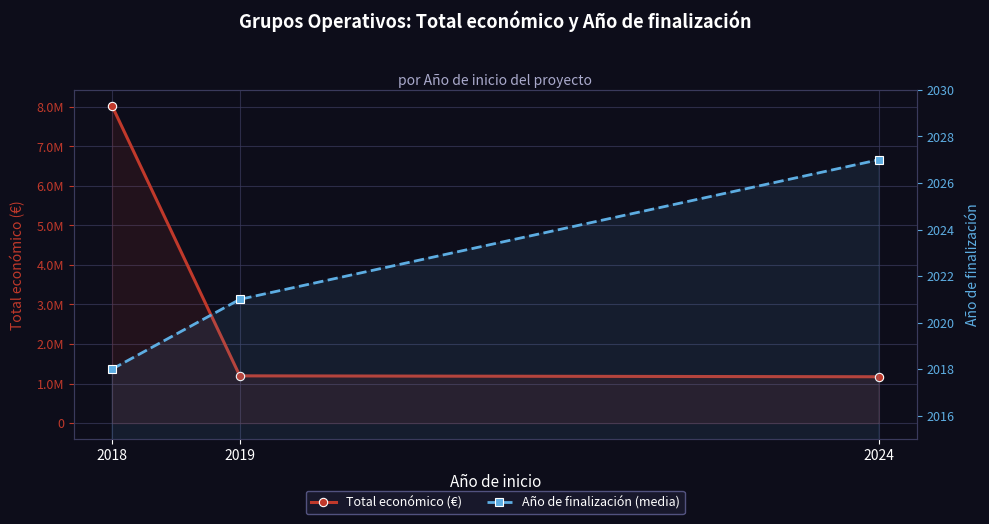

What is the difference between the second highest and minimum values in the Total económico (€) series?

22773